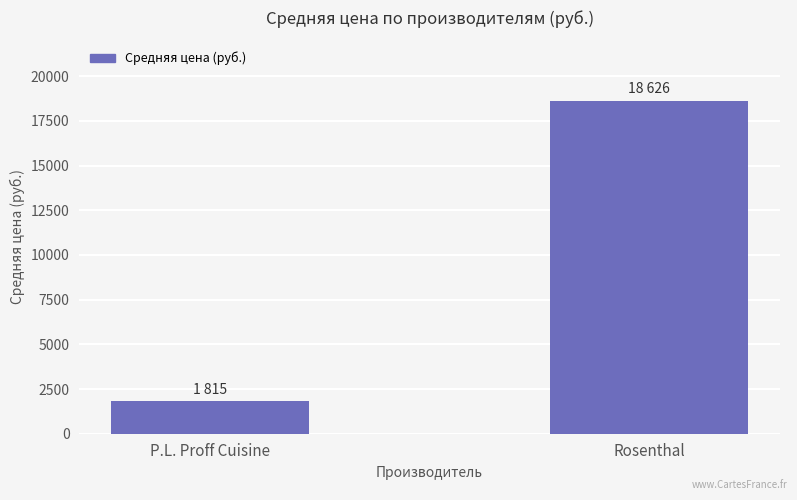

What is the change in value from P.L. Proff Cuisine to Rosenthal?

+16811